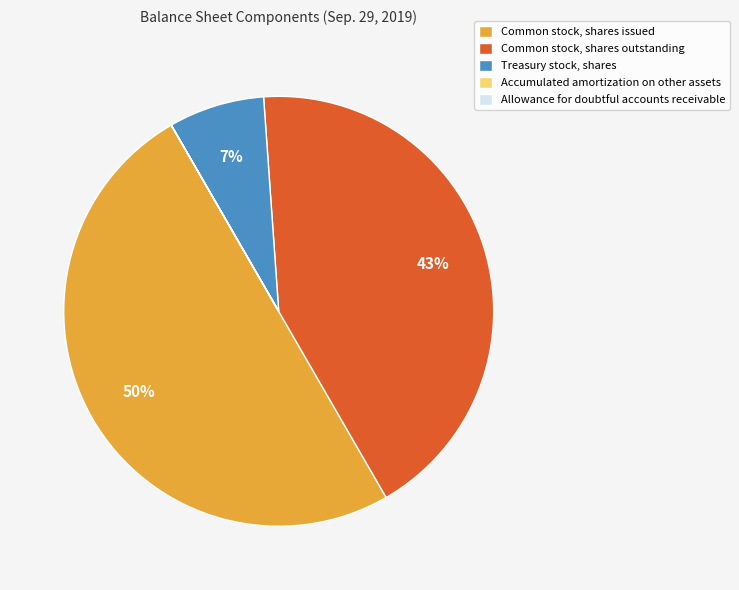

Is Common stock, shares outstanding the majority of the pie?

No